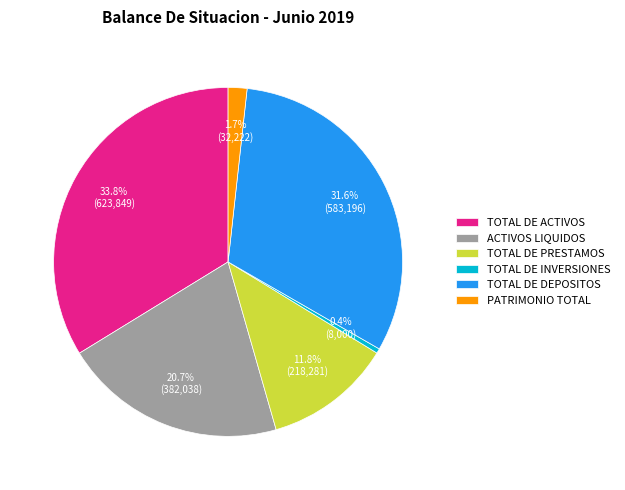

To the nearest percent, what percentage of the pie is TOTAL DE PRESTAMOS?

12%